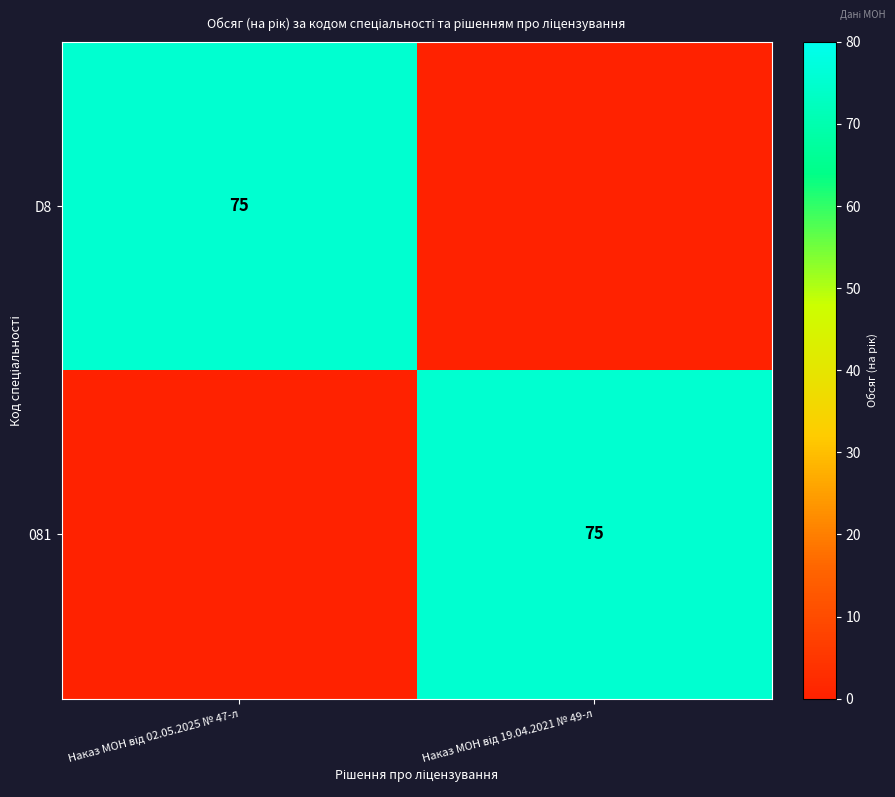

What is the sum of the 081 values at Наказ МОН від 19.04.2021 № 49-л and Наказ МОН від 02.05.2025 № 47-л?

75